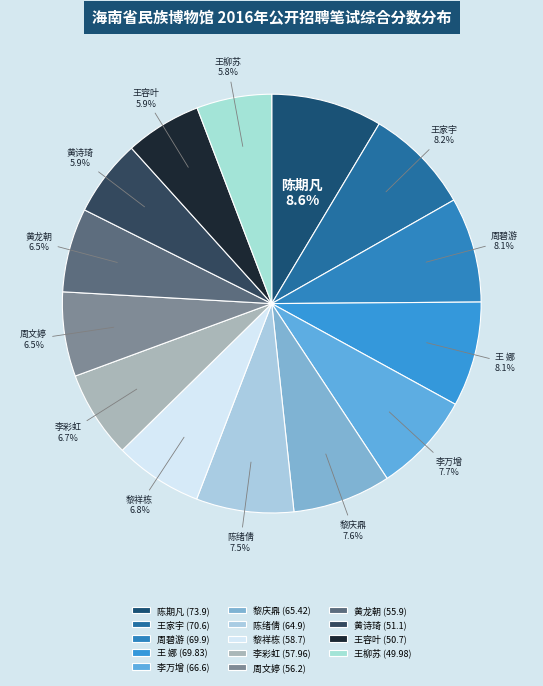

How many slices are in this pie chart?

14